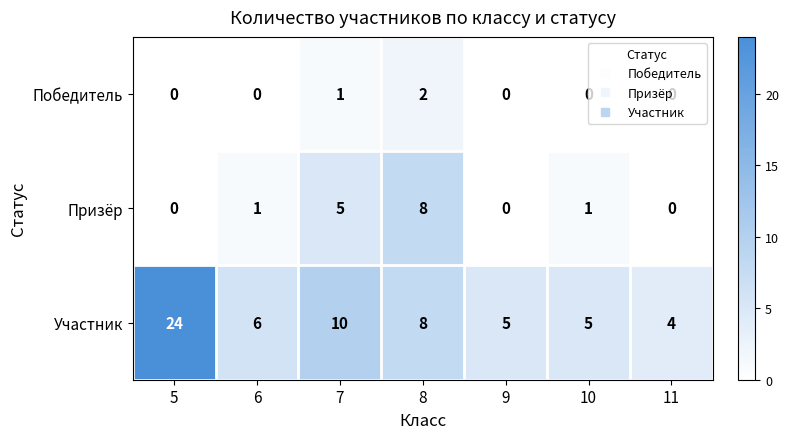

Rank the series by their maximum value, from highest to lowest.

Участник, Призёр, Победитель